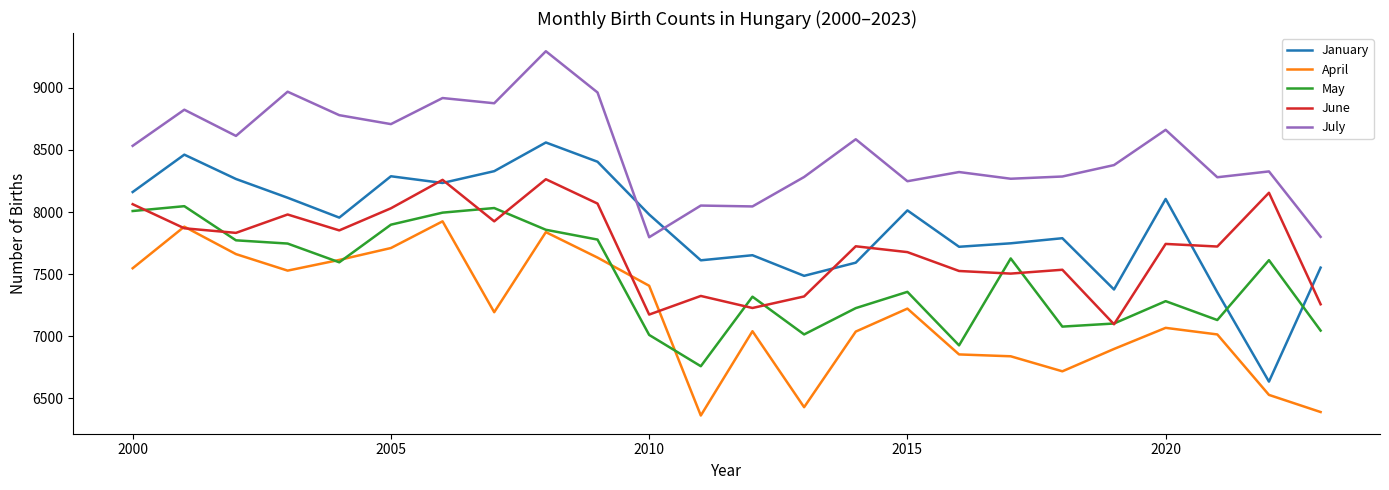

Which series has the largest total across all categories?

July